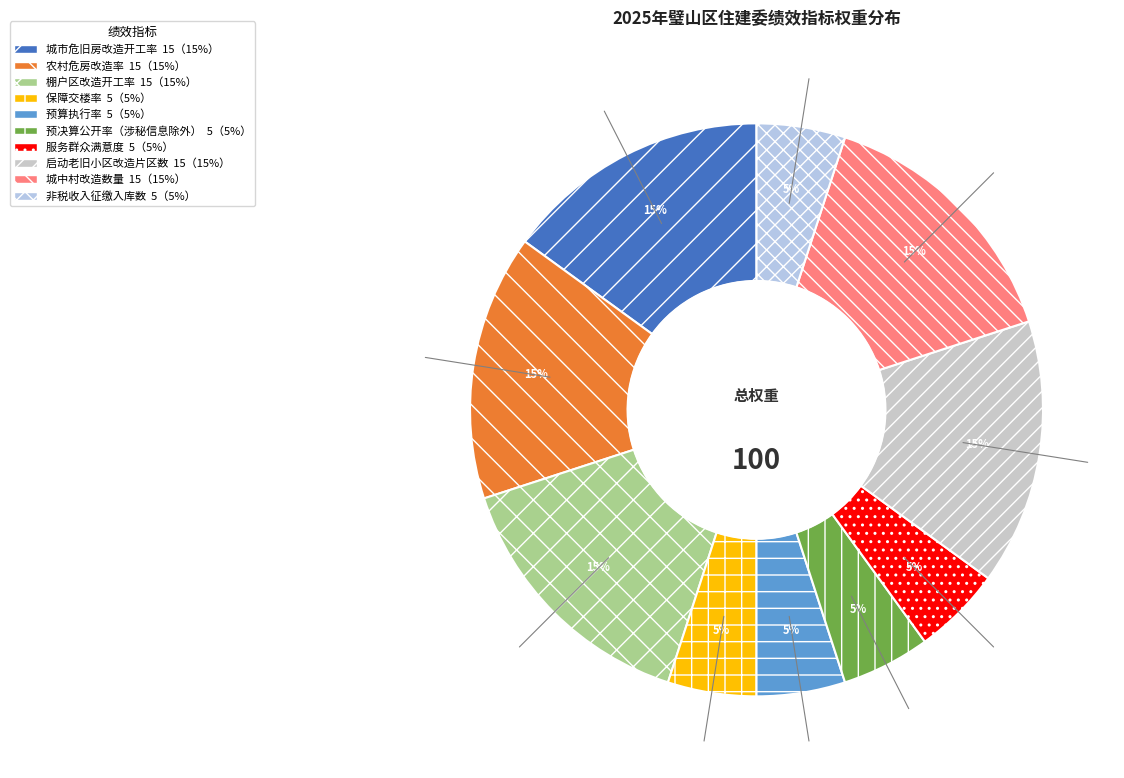

What percentage do 非税收入征缴入库数 and 预决算公开率（涉秘信息除外） together represent?

10.0%